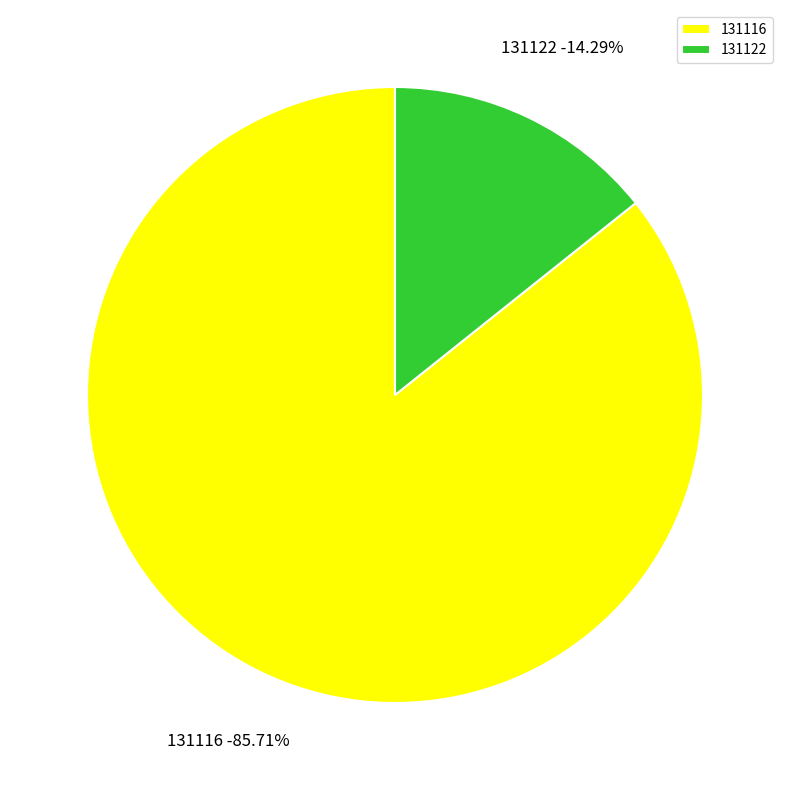

What is the ratio of the value at 131122 to the value at 131116?

0.2